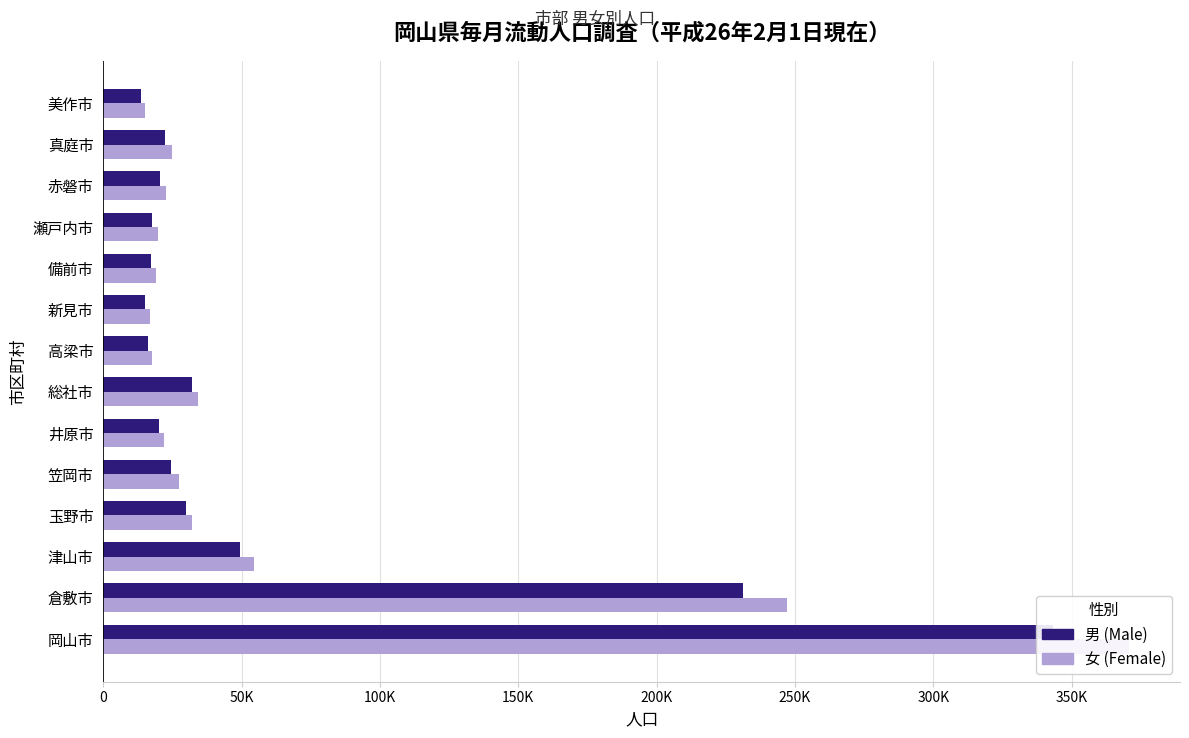

What is the sum of all 男 (Male) values?

853159